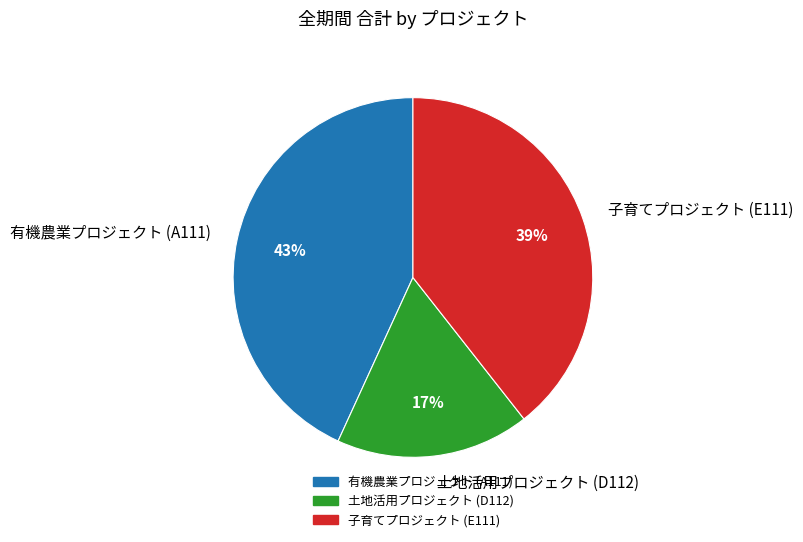

Do 有機農業プロジェクト (A111) and 子育てプロジェクト (E111) together represent more than half of the pie?

Yes